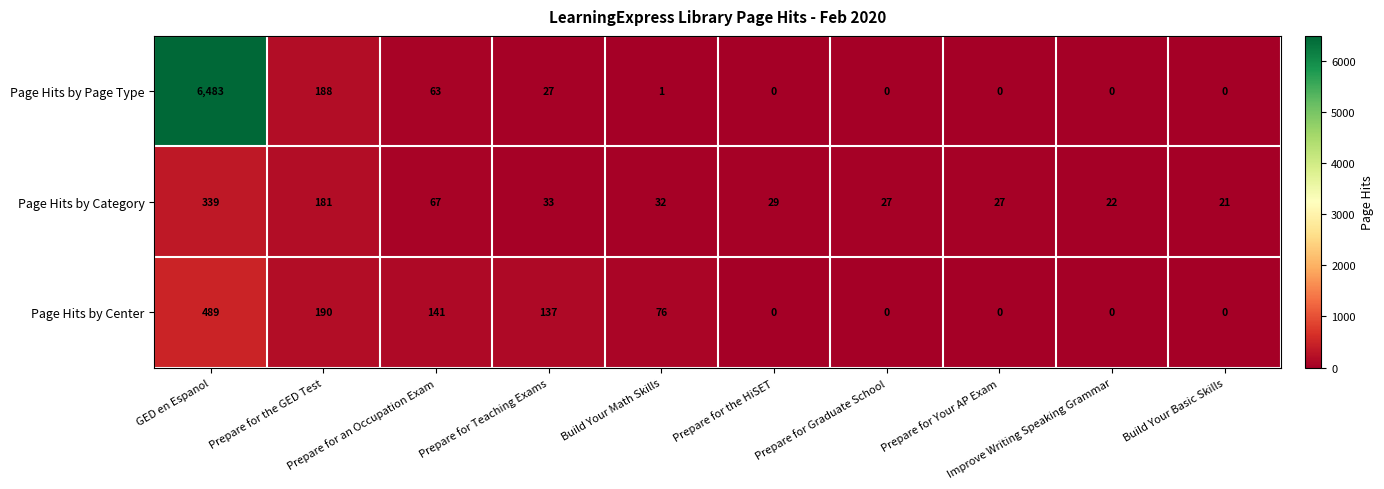

Rank the series at Prepare for Teaching Exams from lowest to highest value.

Page Hits by Page Type, Page Hits by Category, Page Hits by Center